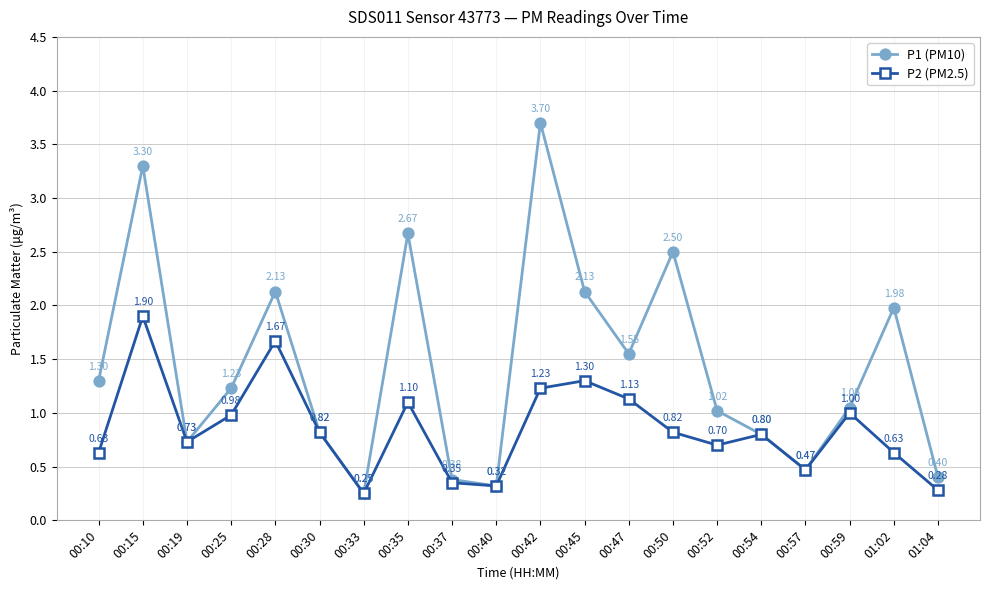

At how many categories does at least one series exceed 2?

6